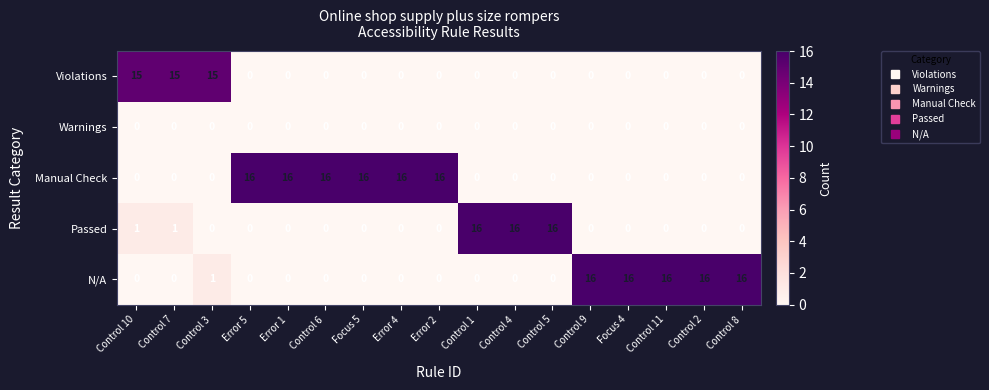

Which series changed the most between Control 7 and Control 11?

N/A